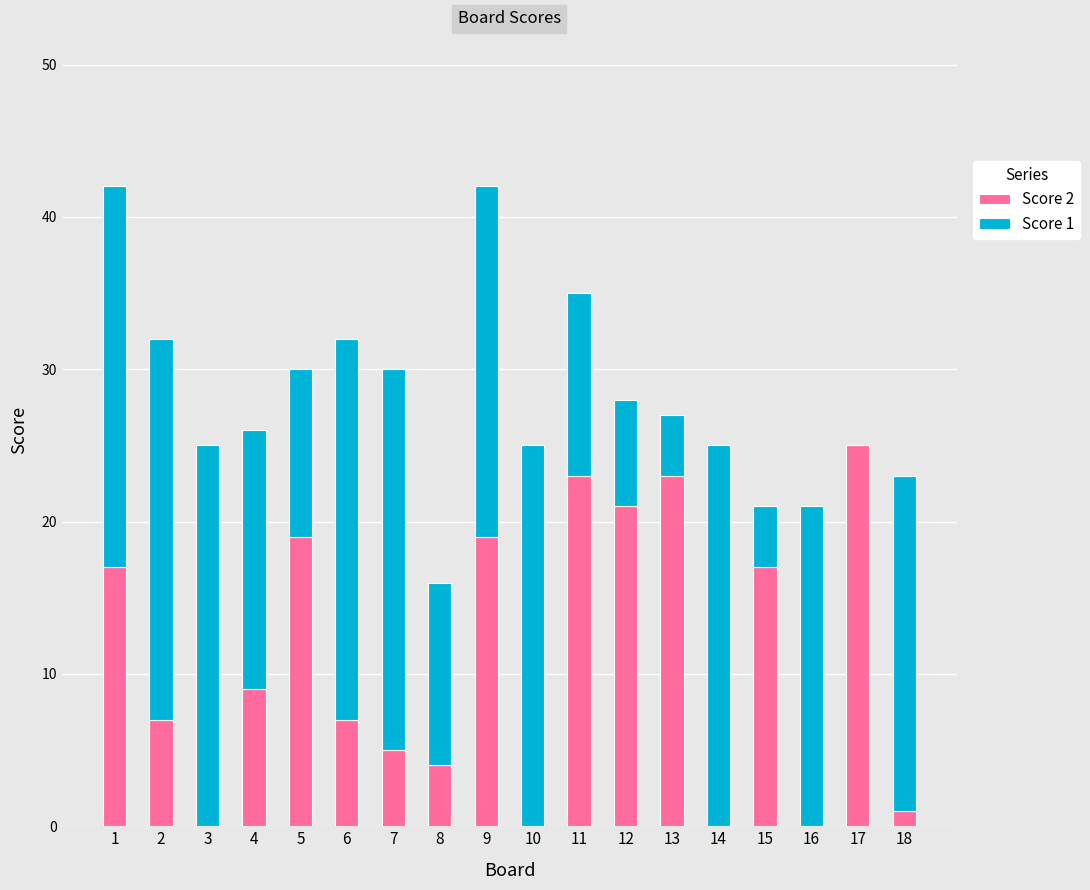

Count the number of data series in this chart.

2